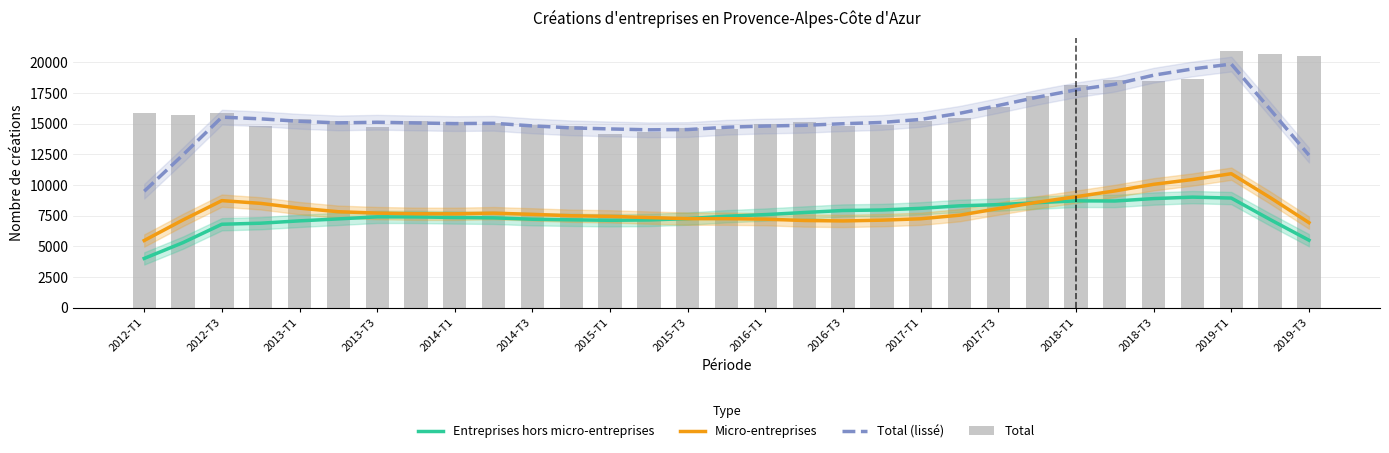

What is the sum of all Entreprises hors micro-entreprises values?

231633.2